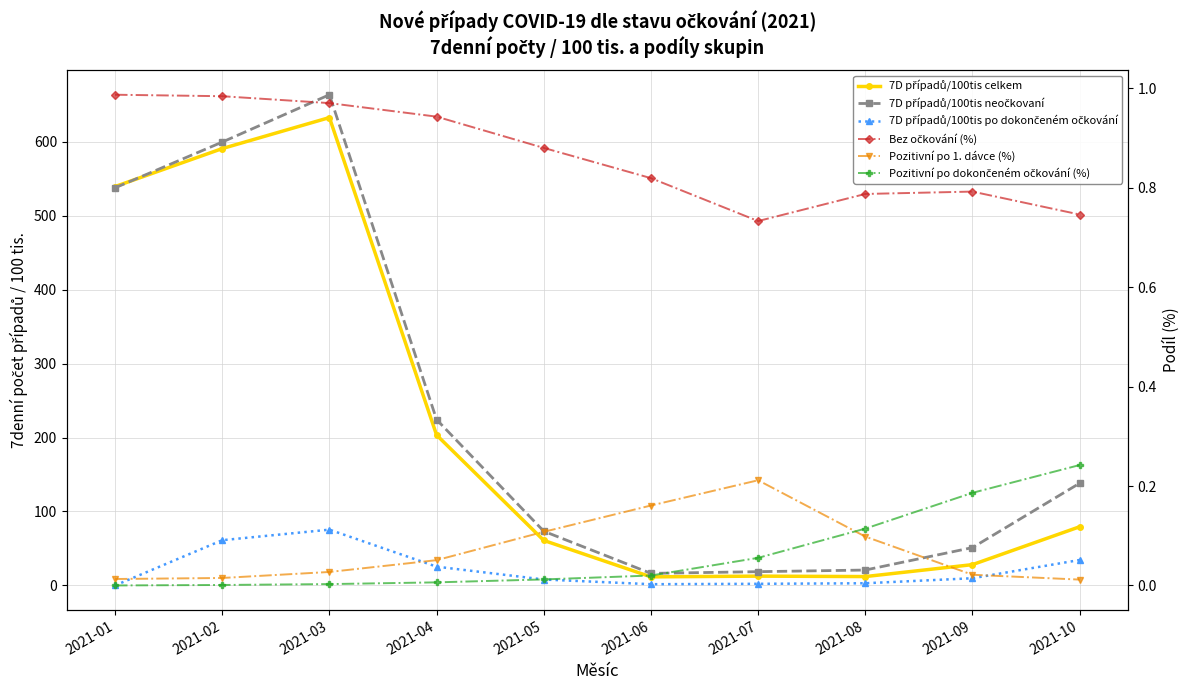

Which category has the highest value in the Bez očkování (%) series?

2021-01